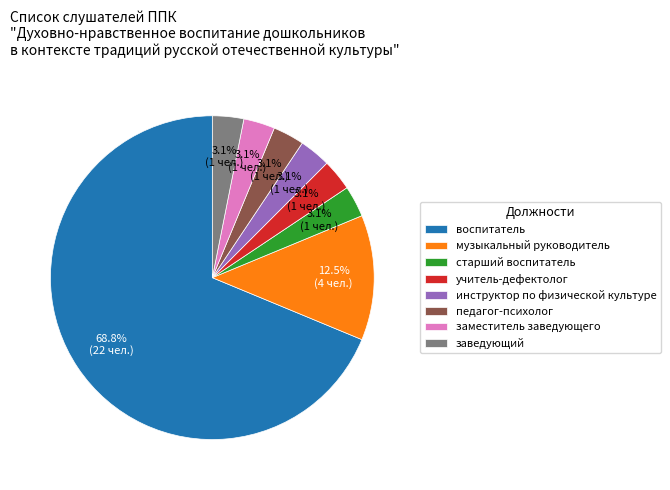

Approximately how many times larger is the value at заведующий compared to заместитель заведующего?

1.0